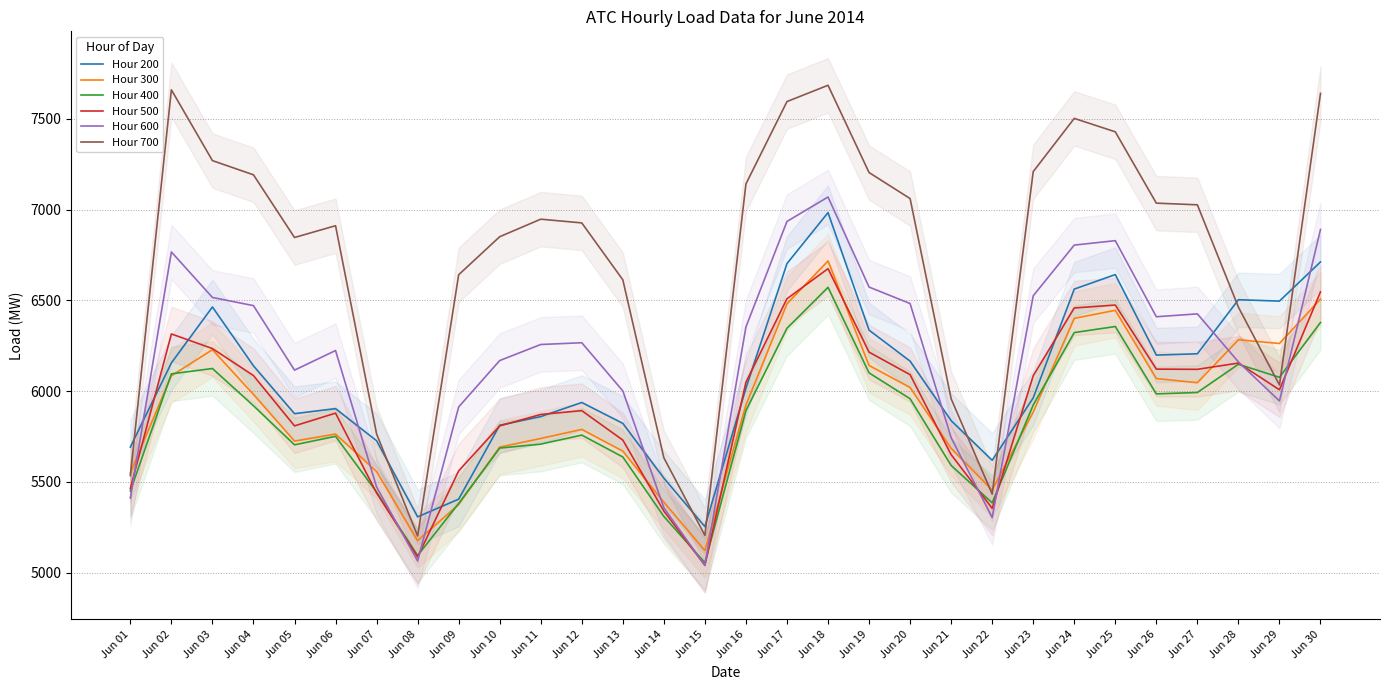

How many values in the Hour 700 series exceed 6947?

15